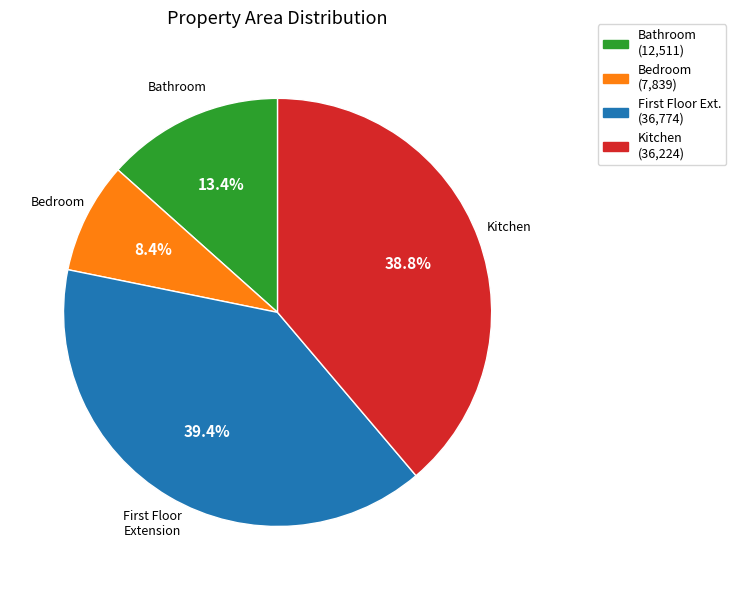

Is there any slice that represents more than half of the pie?

No